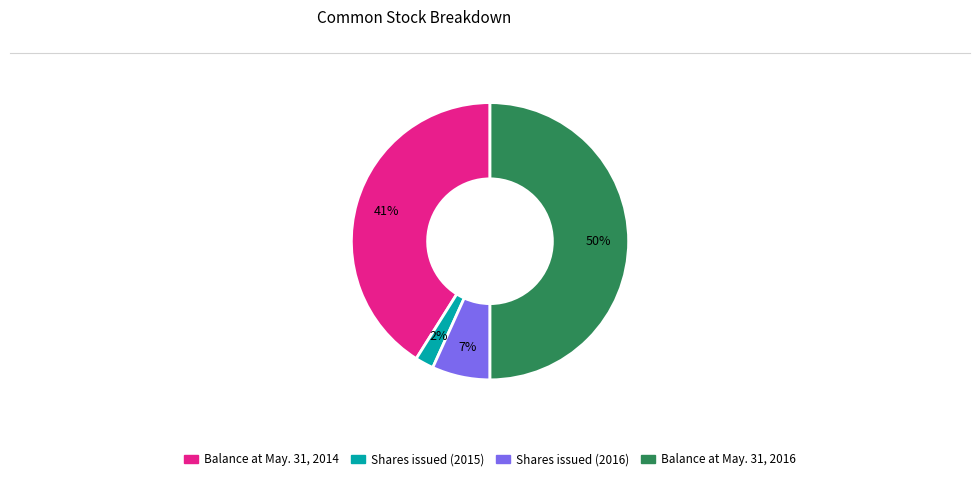

Count the number of slices in the pie.

4